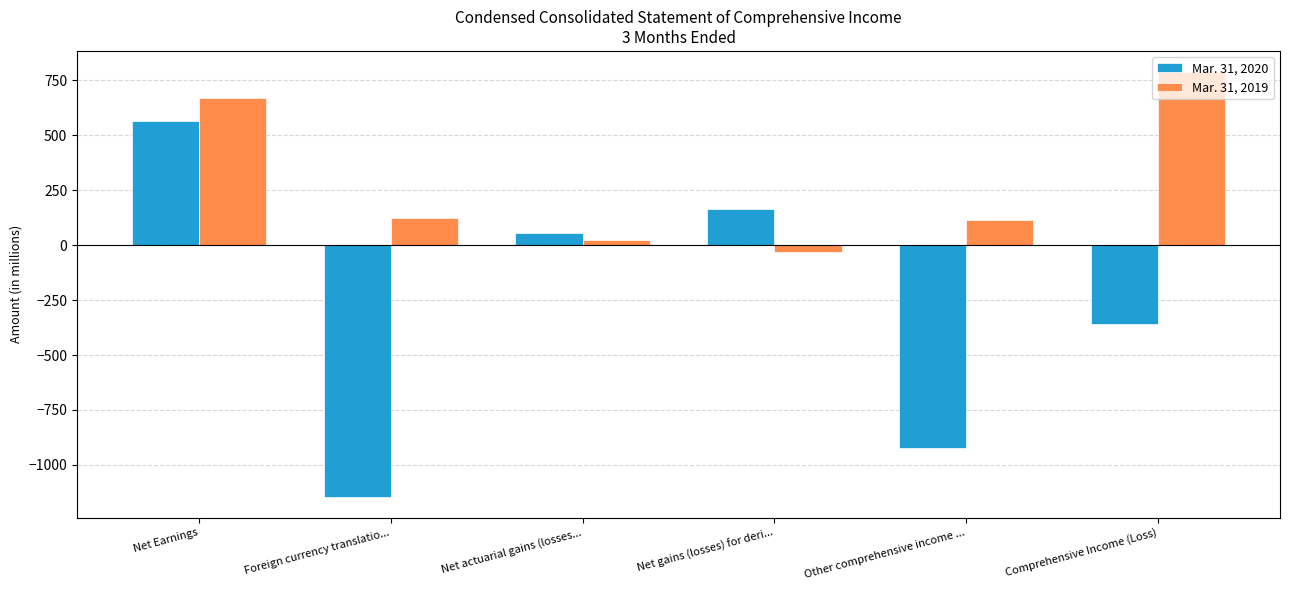

Rank the series by their maximum value, from highest to lowest.

Mar. 31, 2019, Mar. 31, 2020